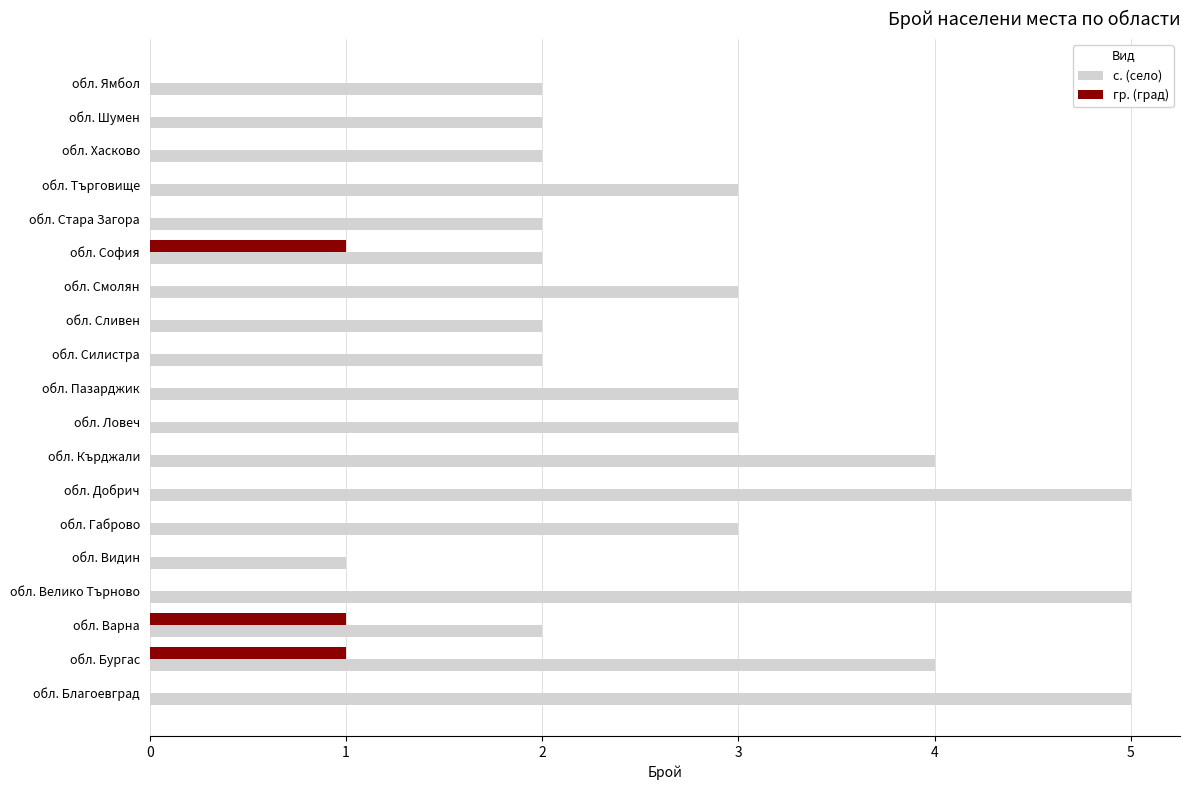

The value of с. (село) at обл. Пазарджик is 3. True or false?

True